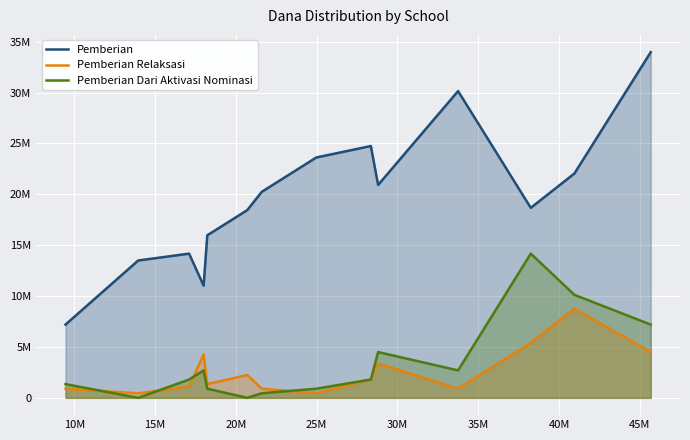

What are all the series names shown in the legend?

Pemberian, Pemberian Relaksasi, Pemberian Dari Aktivasi Nominasi